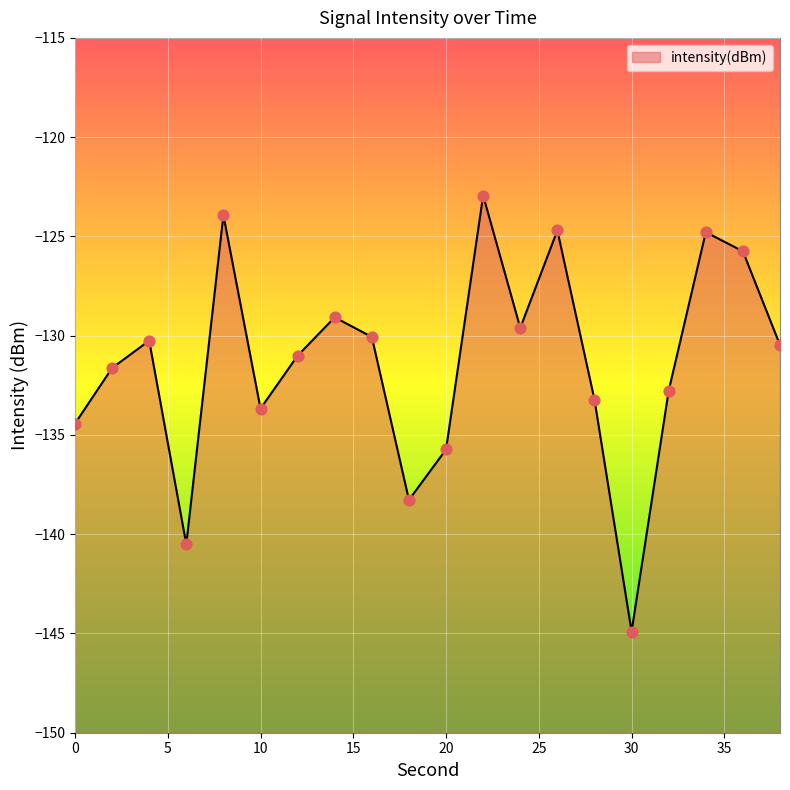

Which has a higher value, 14 or 22?

22